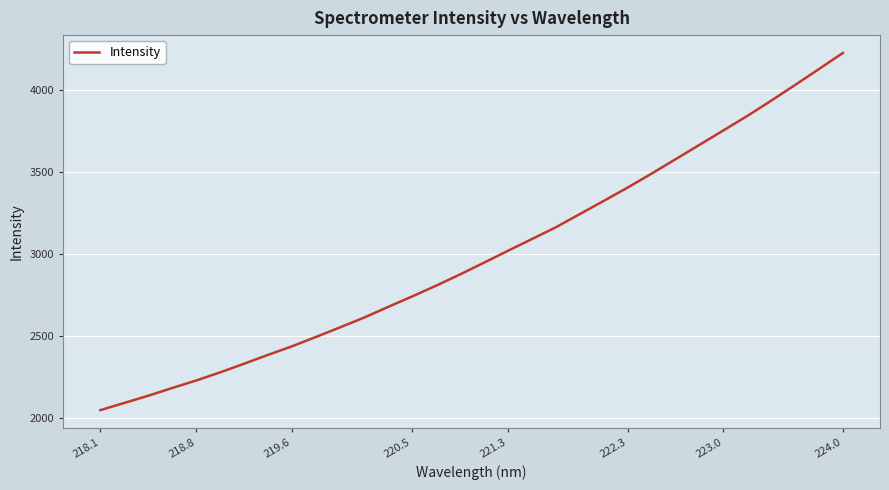

Does the chart have visible grid lines?

Yes